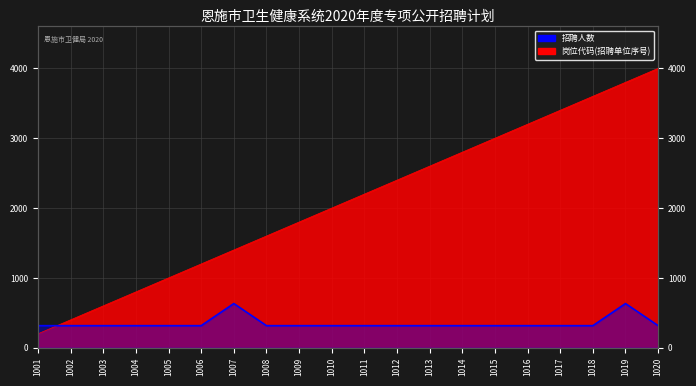

Which category has the lowest value in the 招聘人数 series?

1001